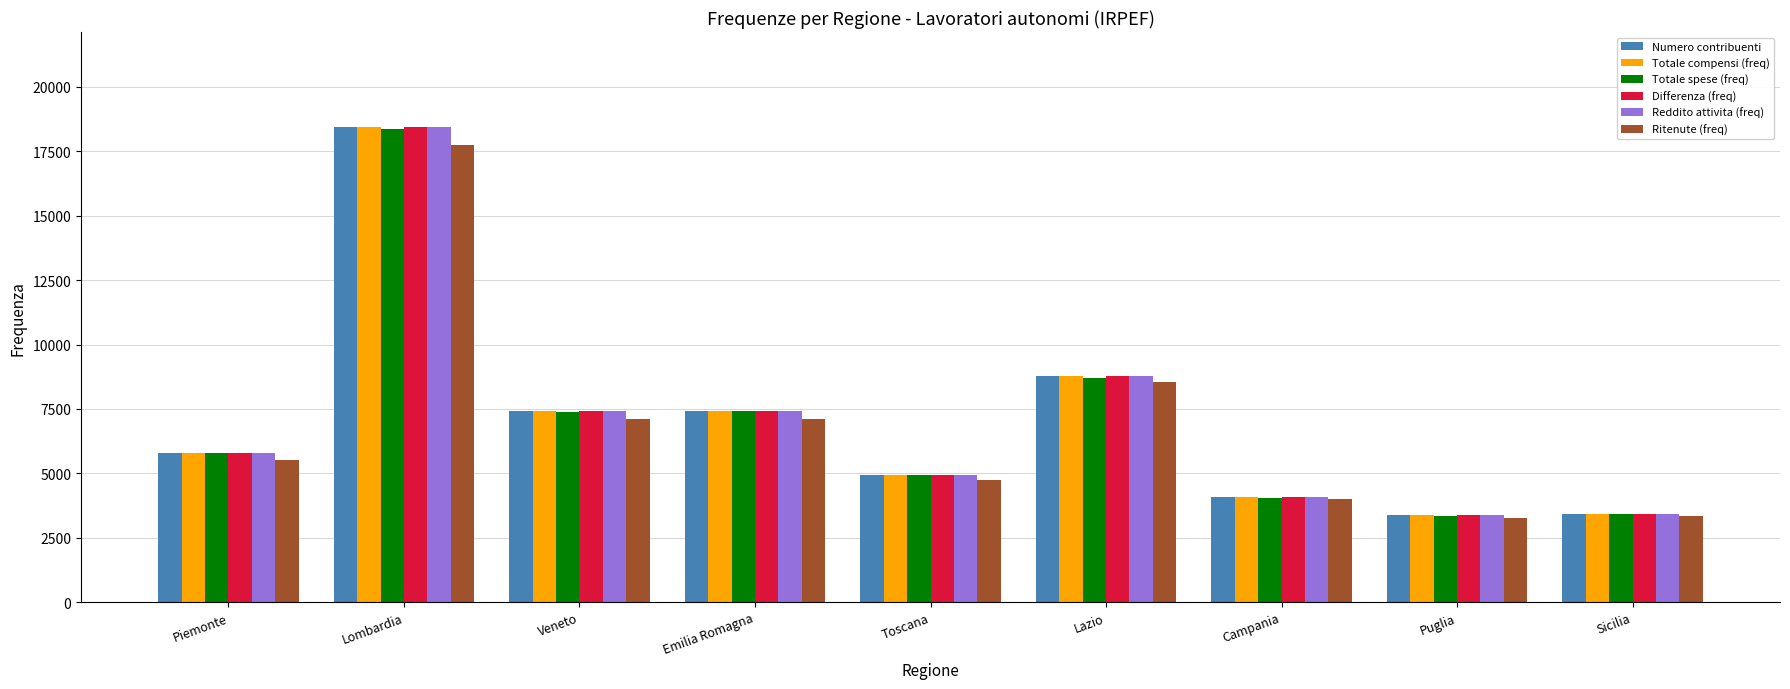

True or false: Reddito attivita (freq) has a value of 3372 at Puglia.

True